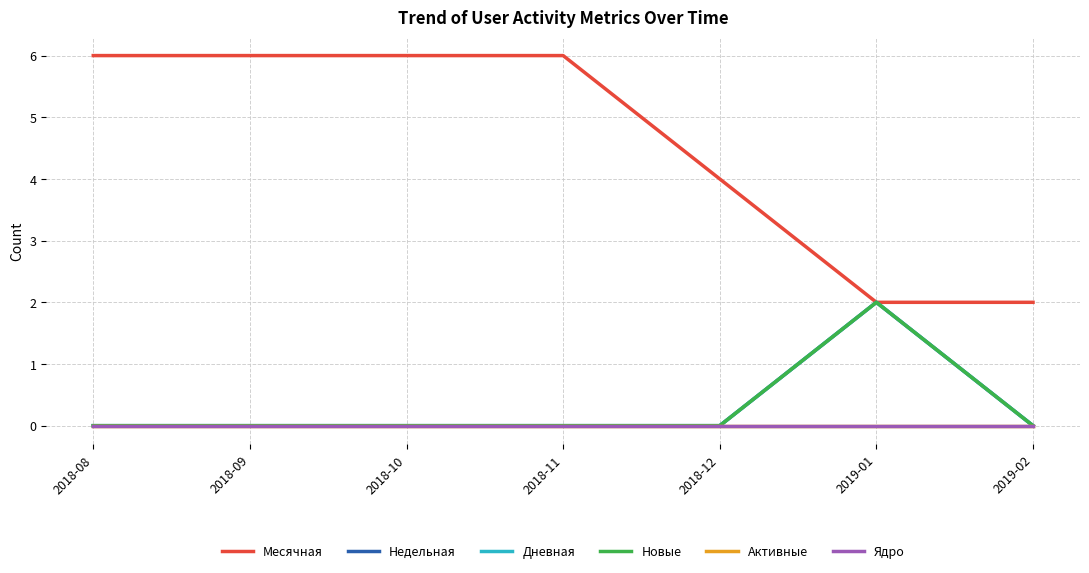

True or false: Месячная and Дневная intersect in this chart.

False